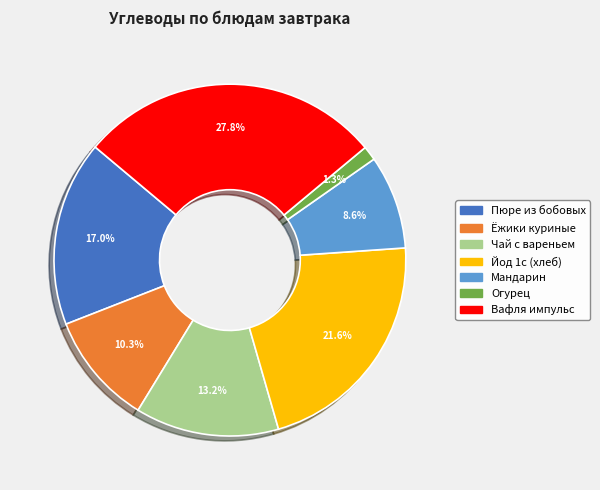

Is there a majority slice in this chart?

No